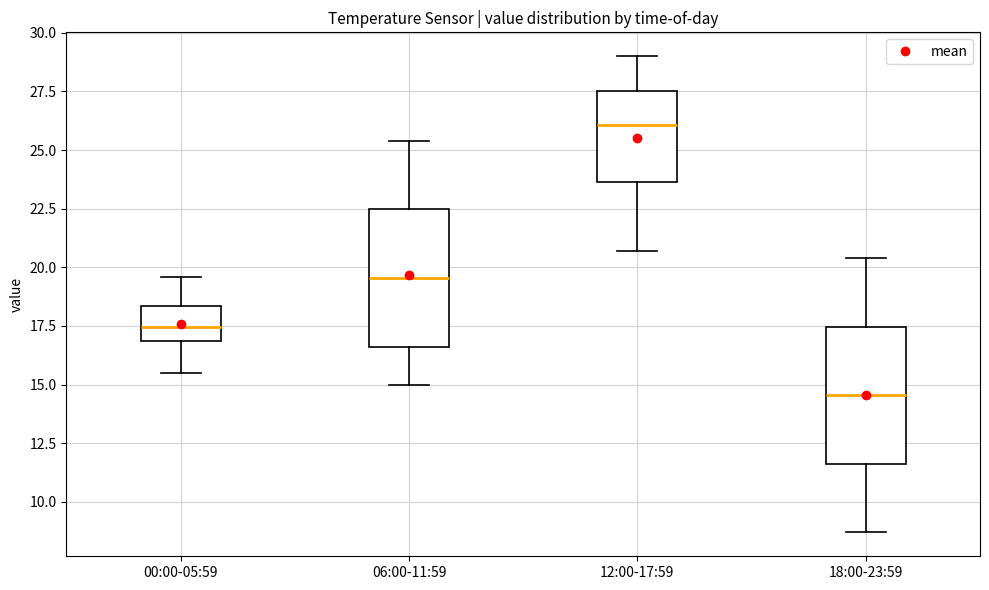

Which box's median line is the lowest?

18:00-23:59